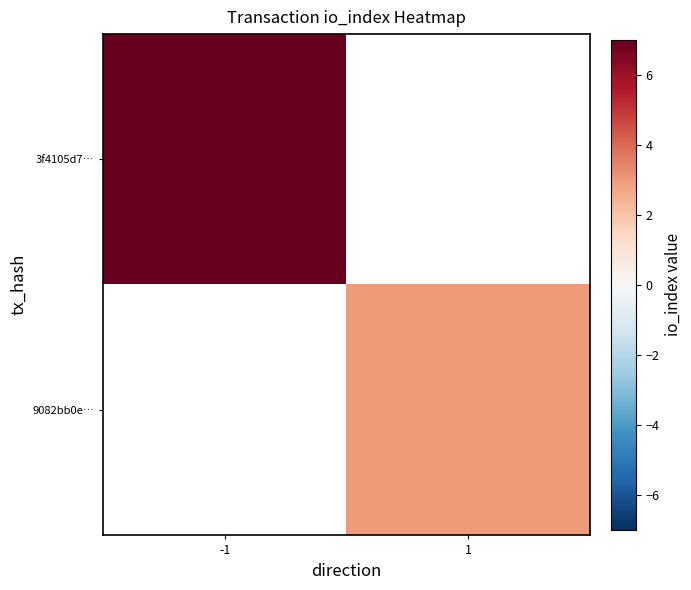

What is the smallest value displayed?

3.0